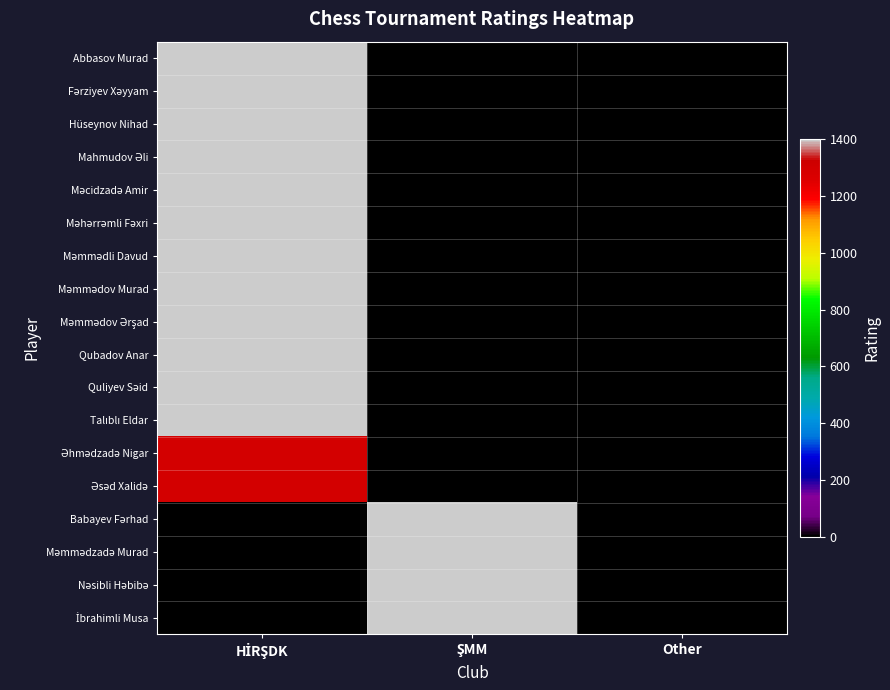

Between HİRŞDK and Other, which series saw the biggest shift?

Abbasov Murad